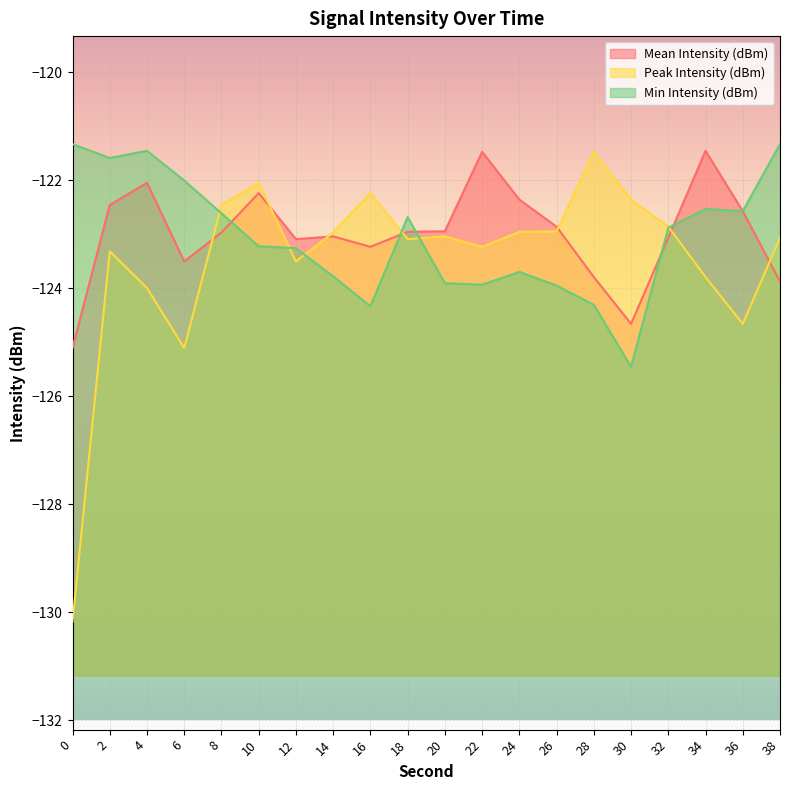

What is the difference between the Mean Intensity (dBm) values at 12 and 38?

0.8